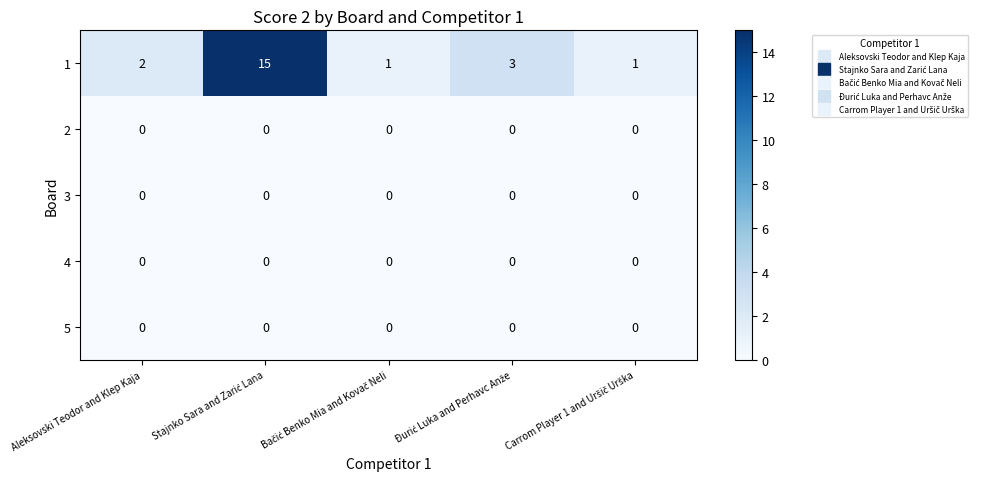

True or false: 3 has a value of 0 at Aleksovski Teodor and Klep Kaja.

True